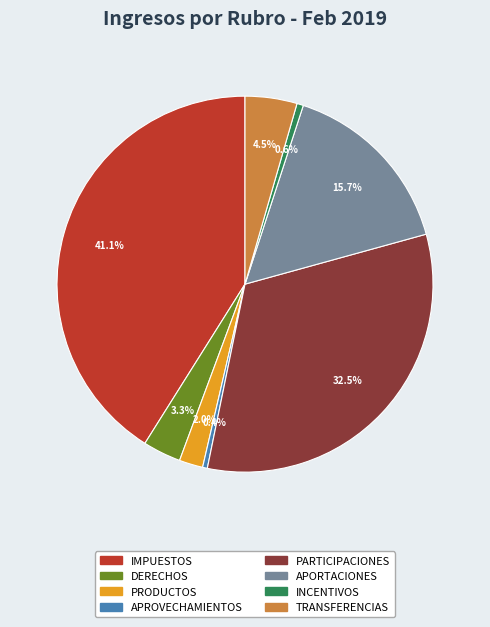

To the nearest percent, what portion does PRODUCTOS represent?

2%